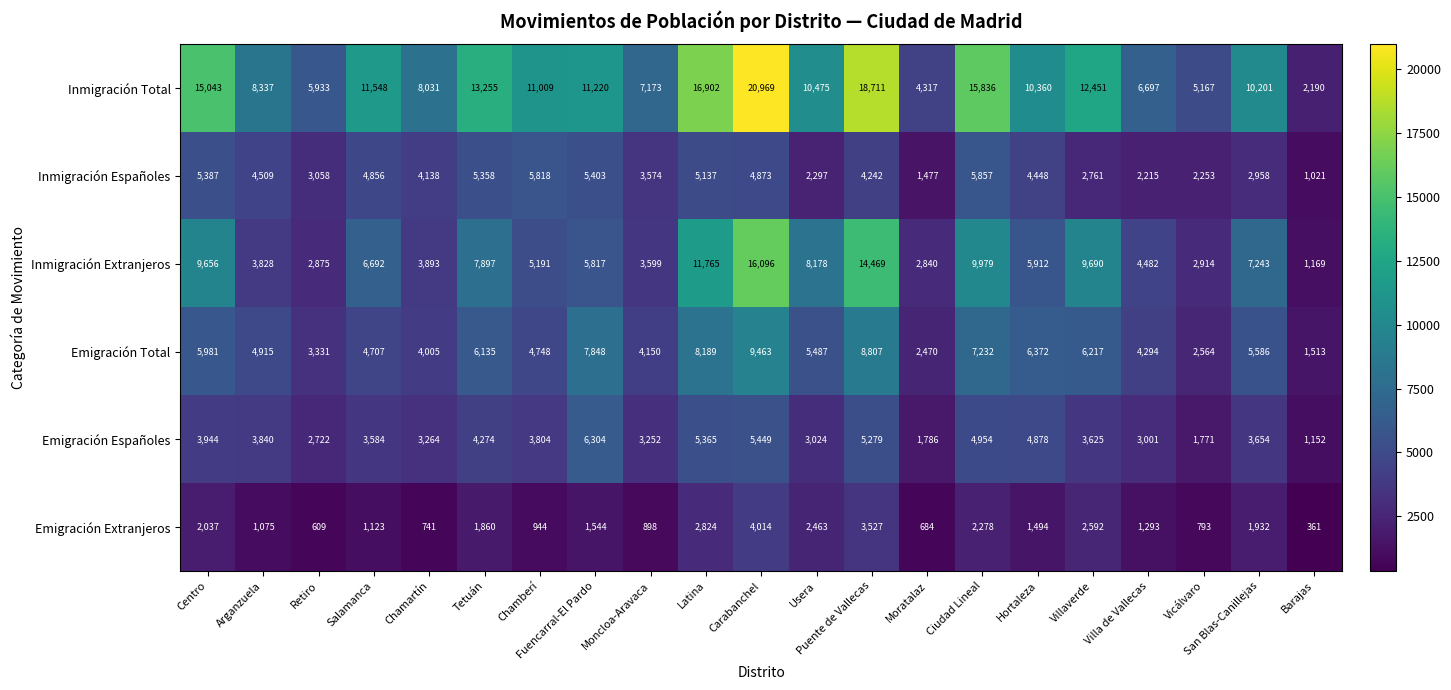

The value of Emigración Españoles at Retiro is 4281. True or false?

False